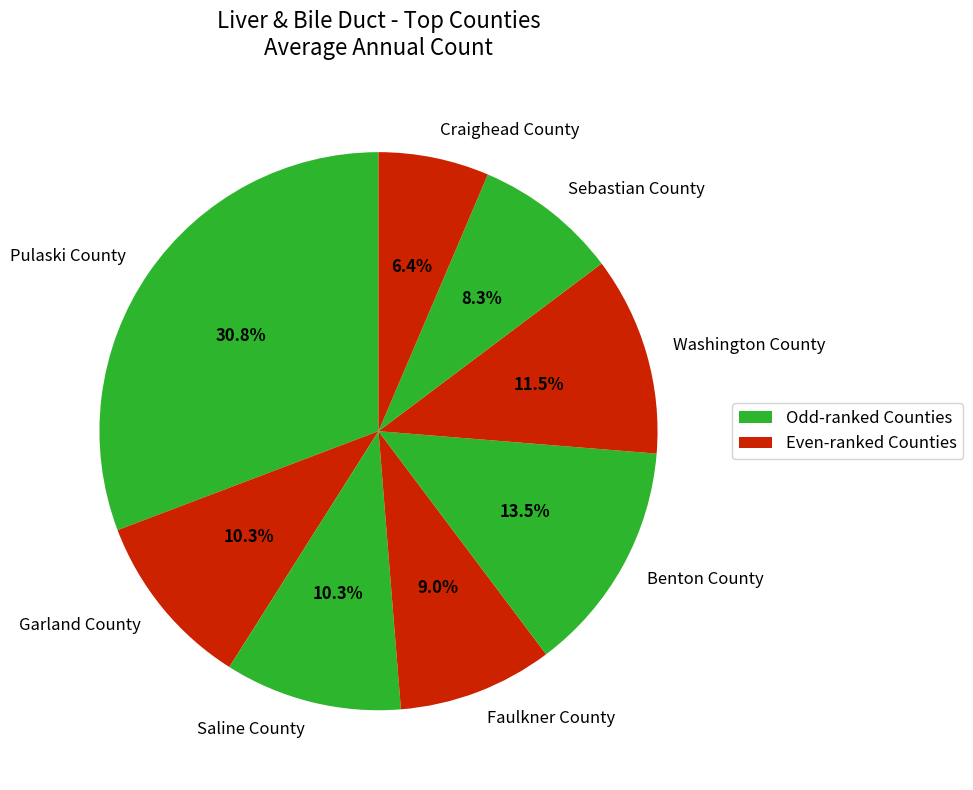

How many slices are in this pie chart?

8